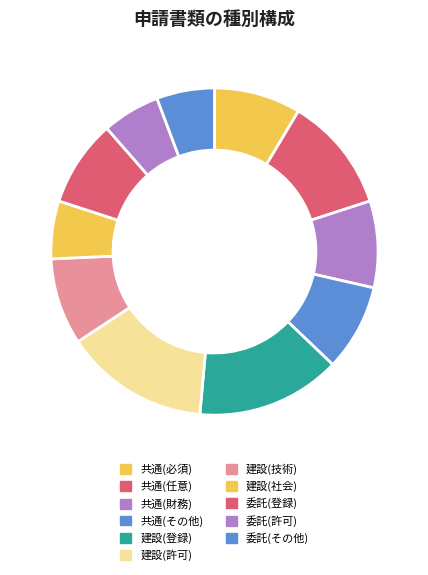

How many segments does this pie chart have?

11